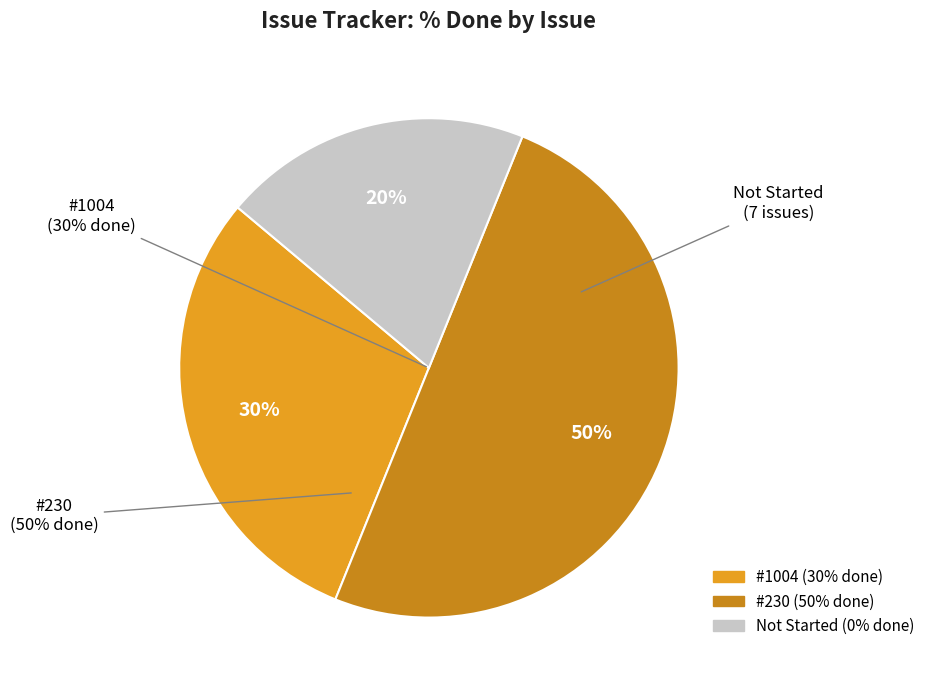

How much of the chart is everything except 1005?

100.0%